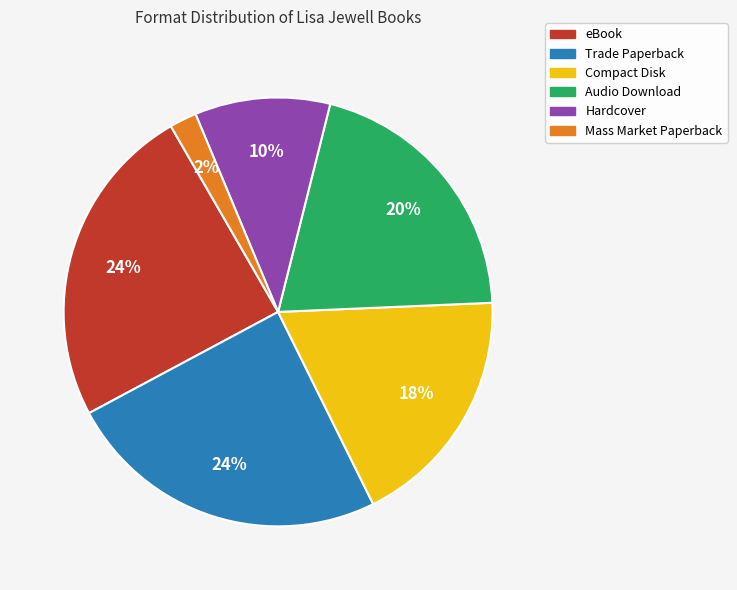

Do eBook and Hardcover together represent more than half of the pie?

No